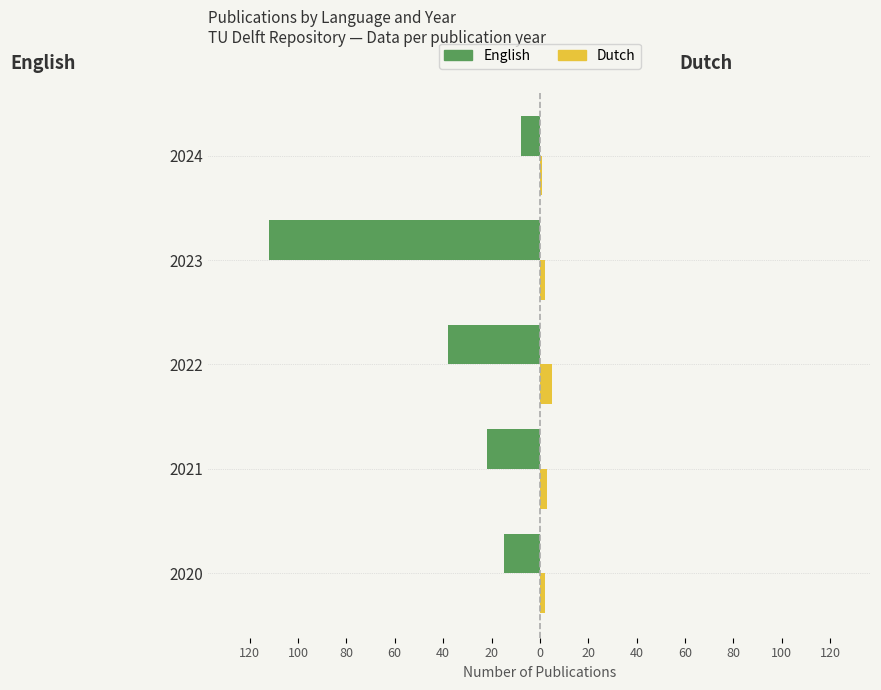

What is the sum of all English values?

-195